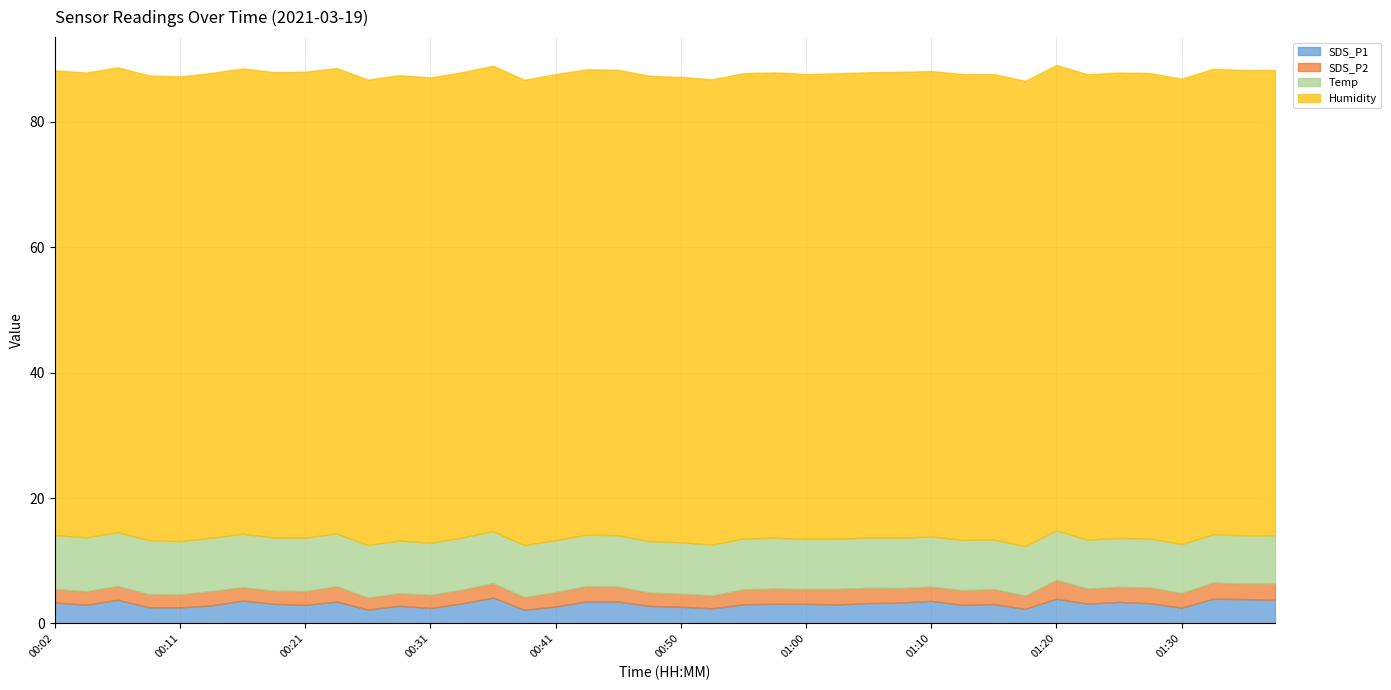

What is the difference between the maximum and second lowest values in the SDS_P2 series?

1.0